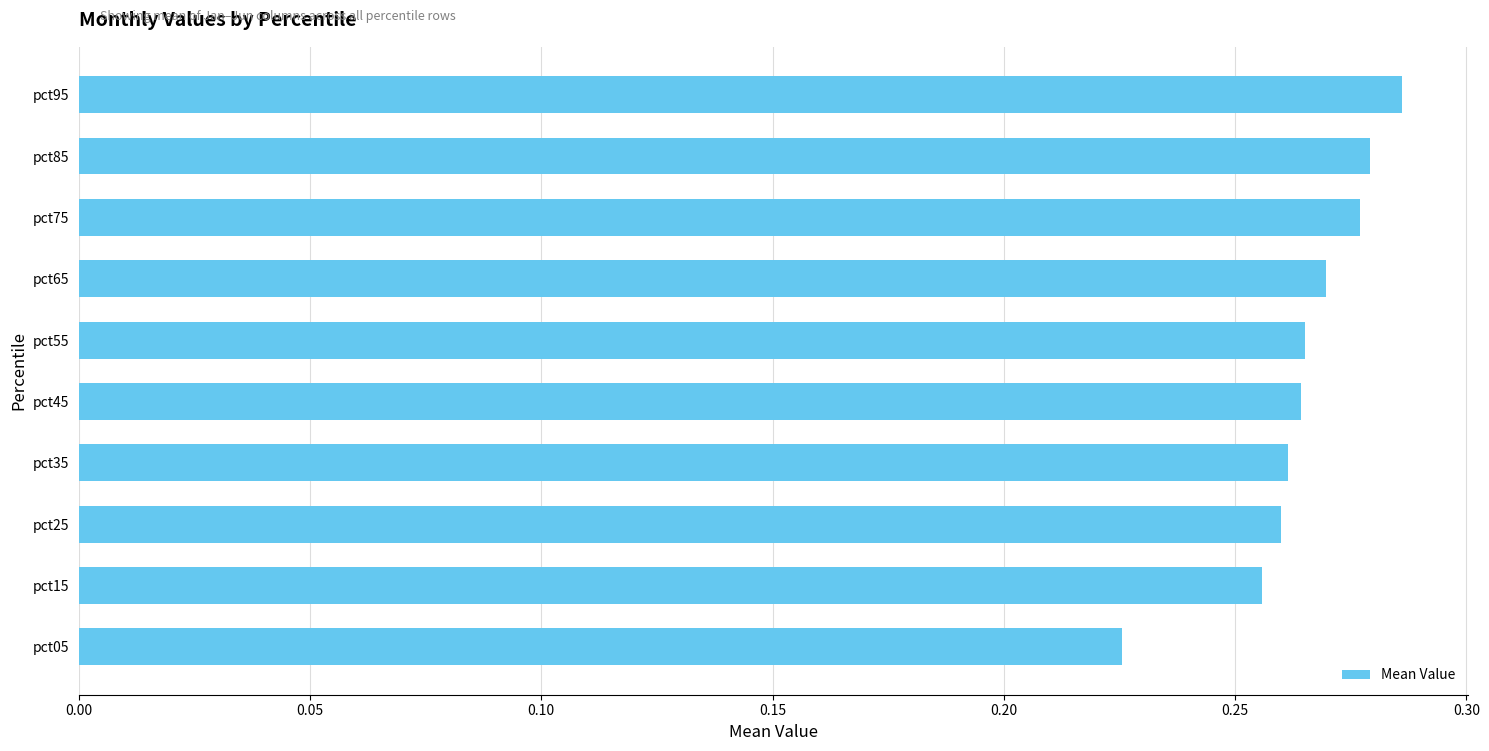

What is the sum of all values?

2.6